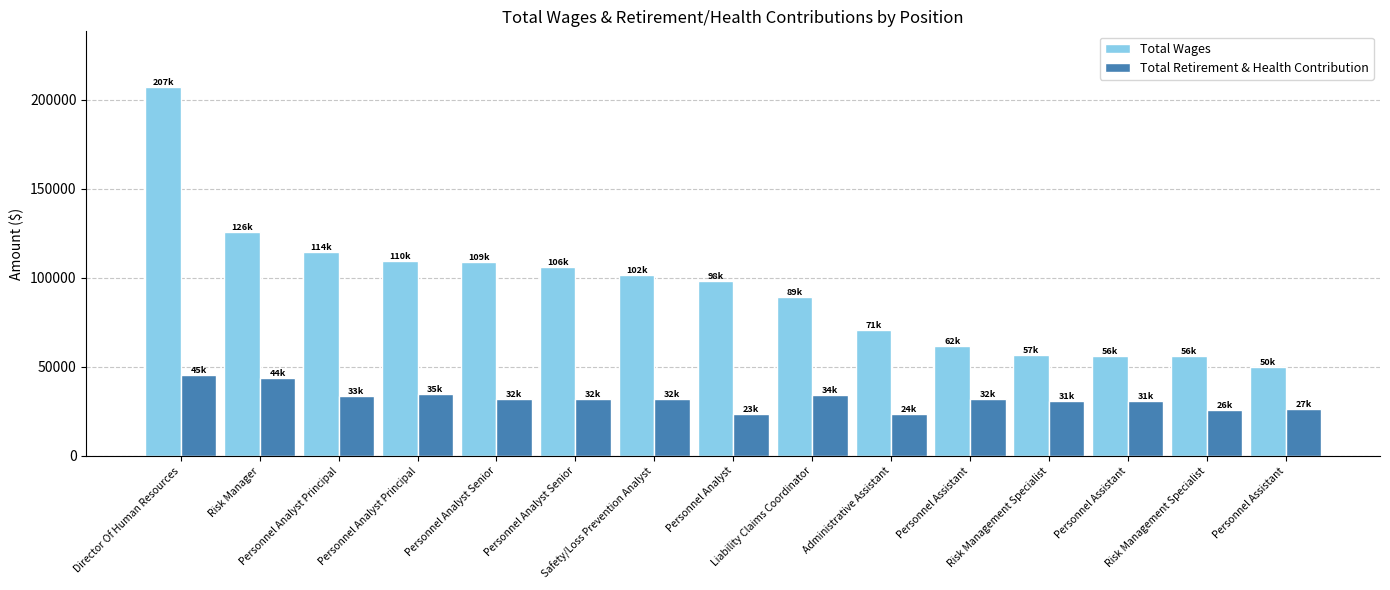

What are all the series names shown in the legend?

Total Wages, Total Retirement & Health Contribution